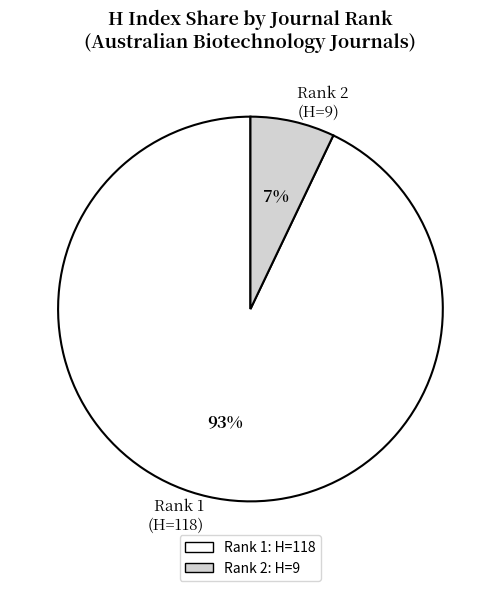

What percentage is the Rank 2 (H=9) slice, to the nearest percent?

7%